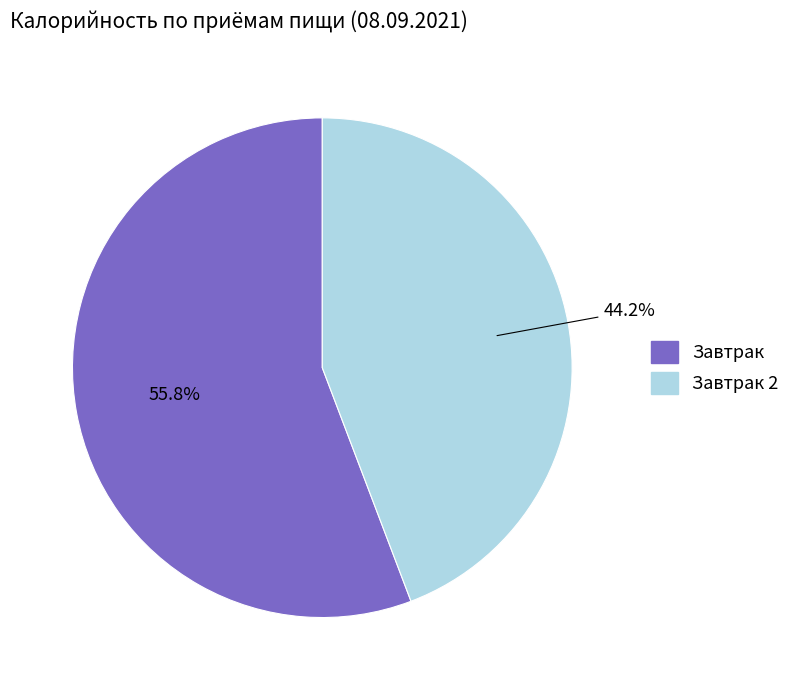

Is there a majority slice in this chart?

Yes